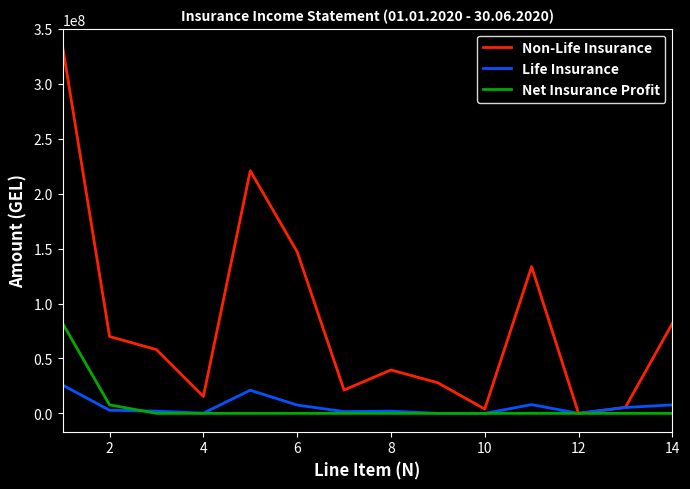

At how many categories does at least one series exceed 162588533?

2